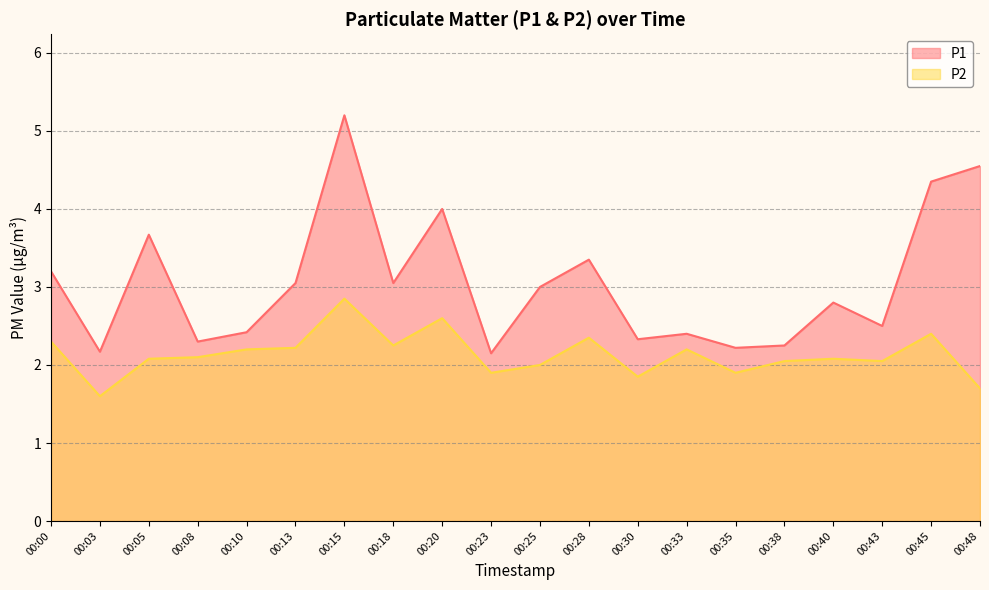

True or false: P1 and P2 cross at least once.

False